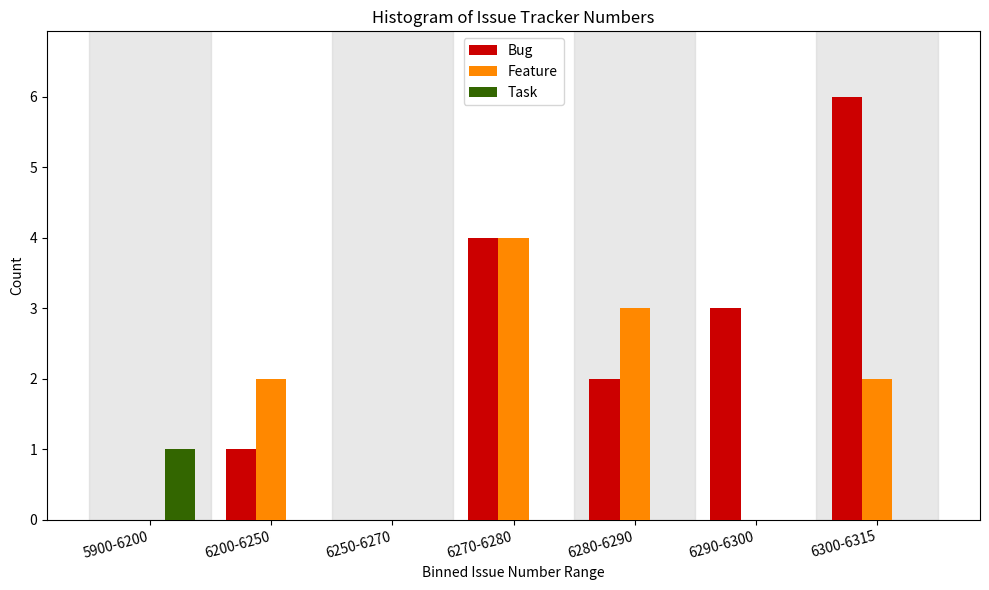

Reading right to left, extract all data points from this chart.

Bug: 6300-6315=6	6290-6300=3	6280-6290=2	6270-6280=4	6250-6270=0	6200-6250=1	5900-6200=0
Feature: 6300-6315=2	6290-6300=0	6280-6290=3	6270-6280=4	6250-6270=0	6200-6250=2	5900-6200=0
Task: 6300-6315=0	6290-6300=0	6280-6290=0	6270-6280=0	6250-6270=0	6200-6250=0	5900-6200=1